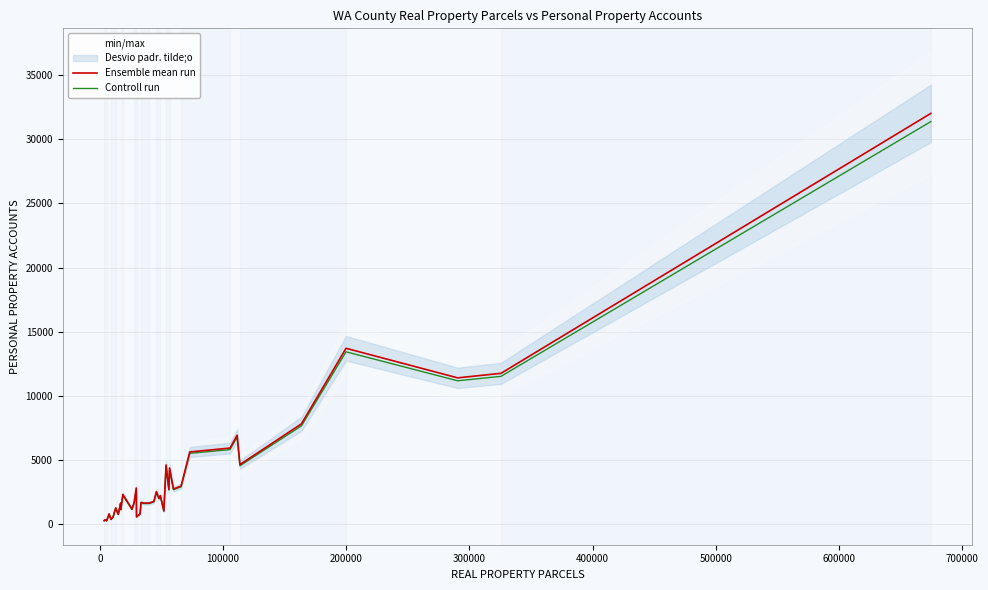

What is the highest value of the Controll run series?

31384.5